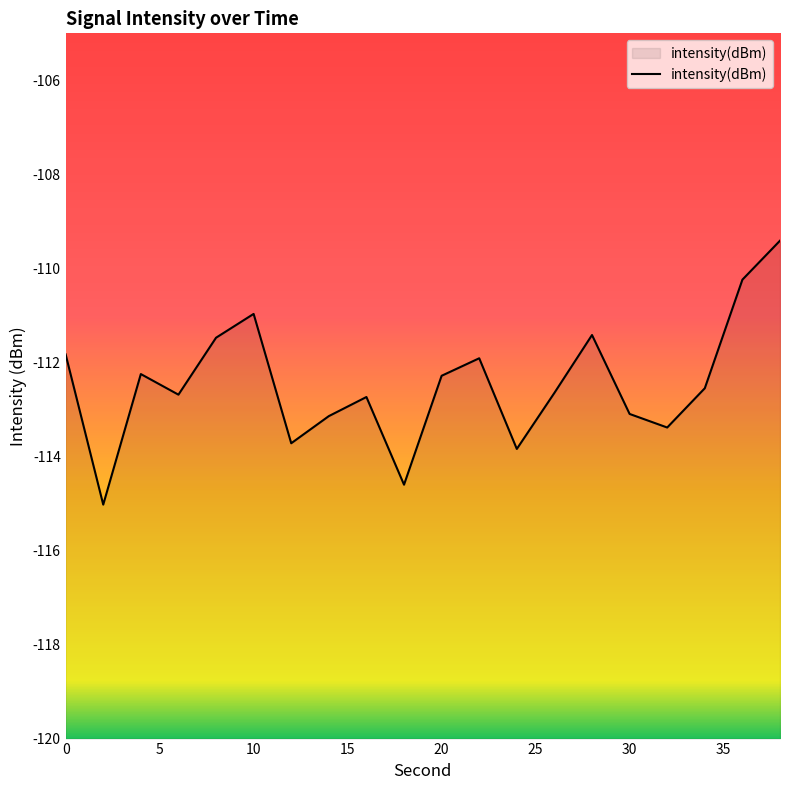

True or false: the data has more than 0 interior local peaks.

True